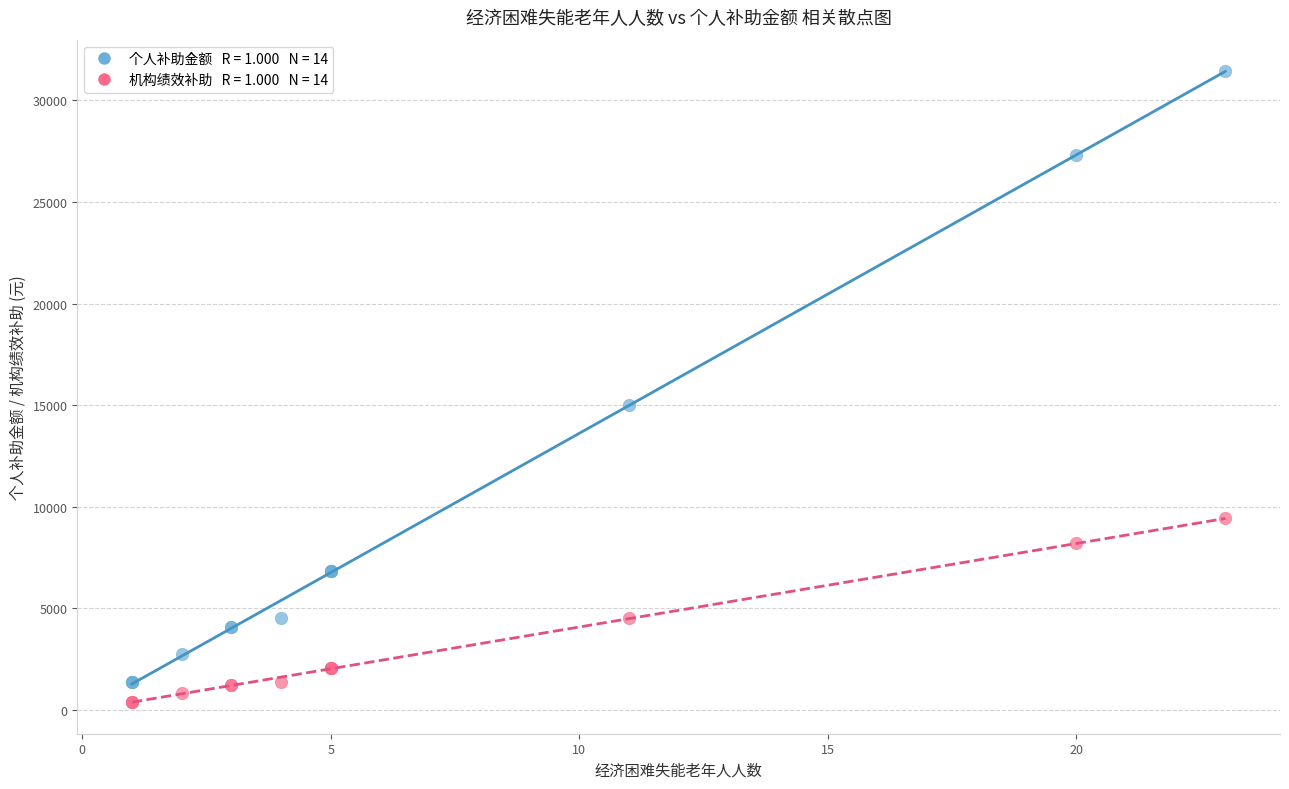

Across all series, what Y value is closest to 15925?

15035